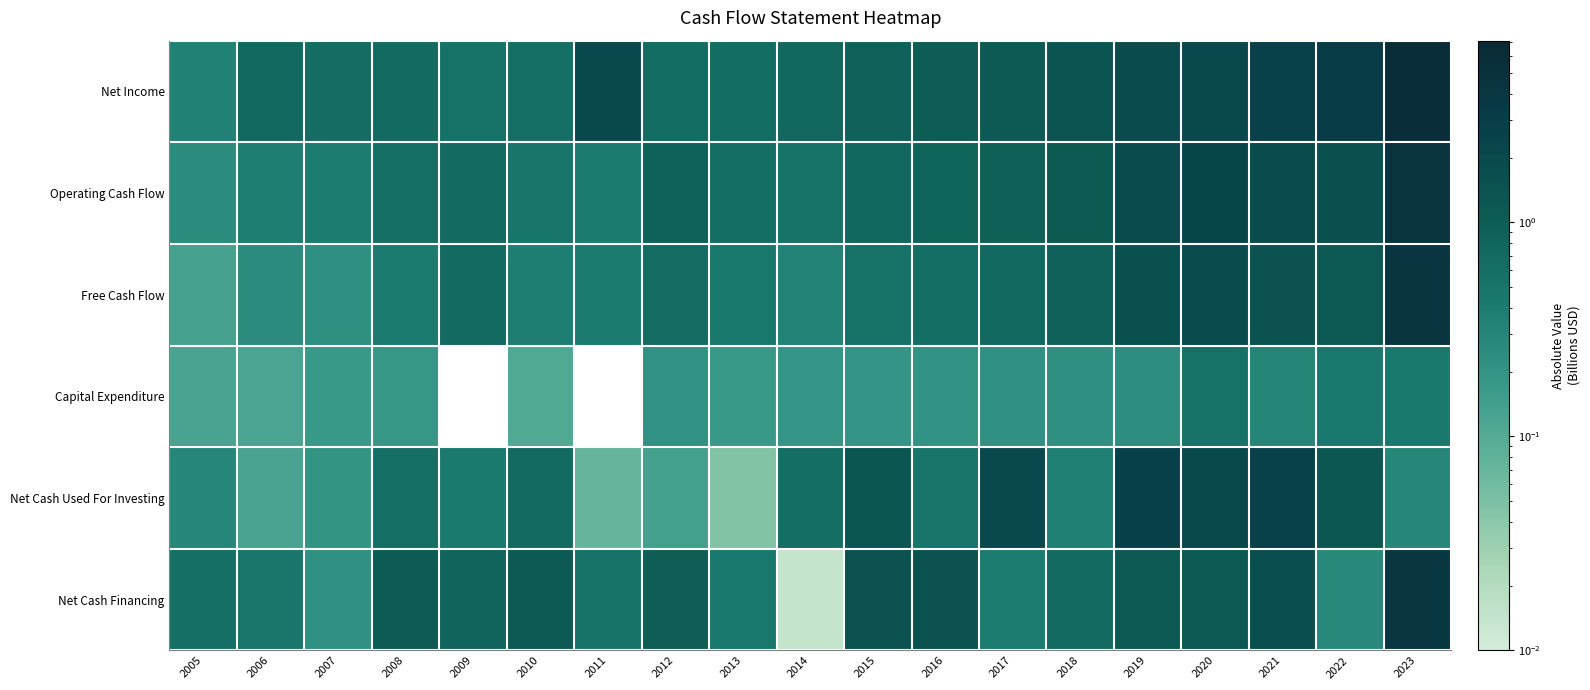

What is the difference between the Free Cash Flow values at 2022 and 2007?

0.9